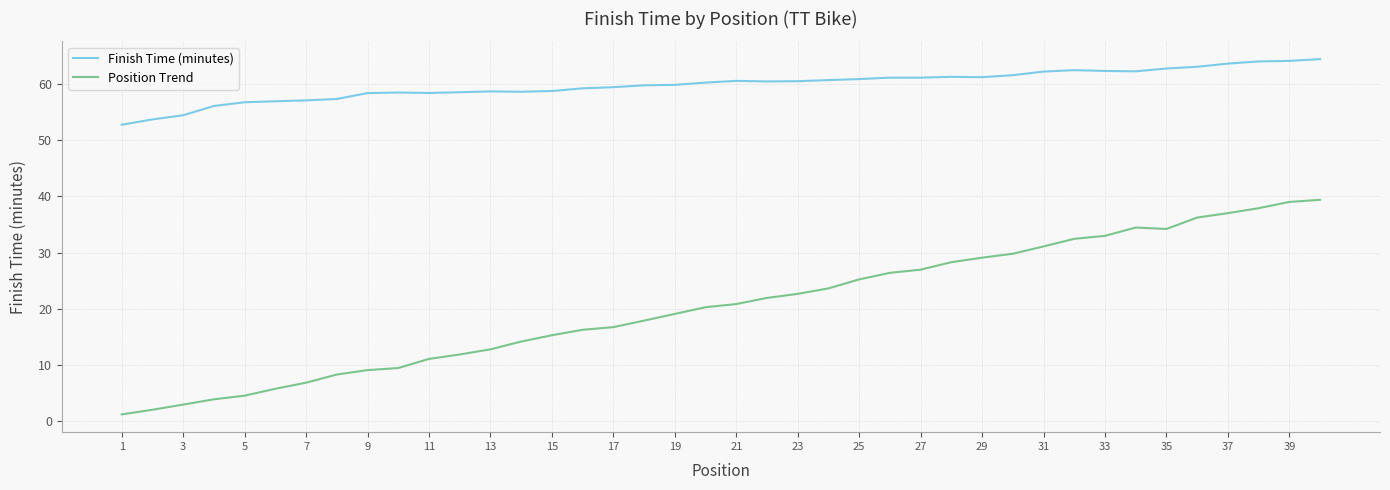

List the series in order of their overall mean, highest first.

Finish Time (minutes), Position Trend